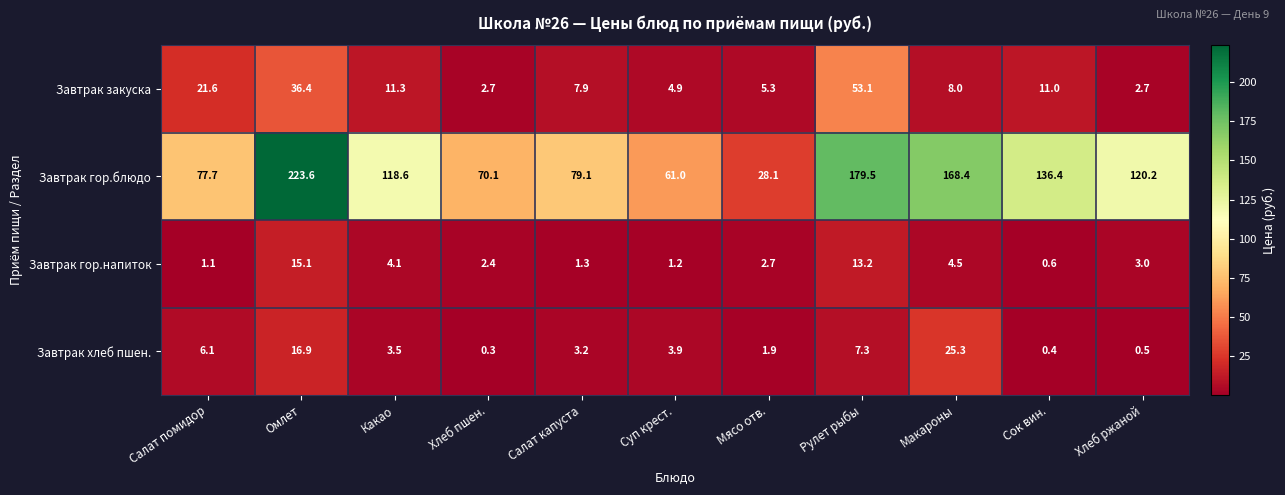

List the series in order of their peak value, highest first.

Завтрак гор.блюдо, Завтрак закуска, Завтрак хлеб пшен., Завтрак гор.напиток